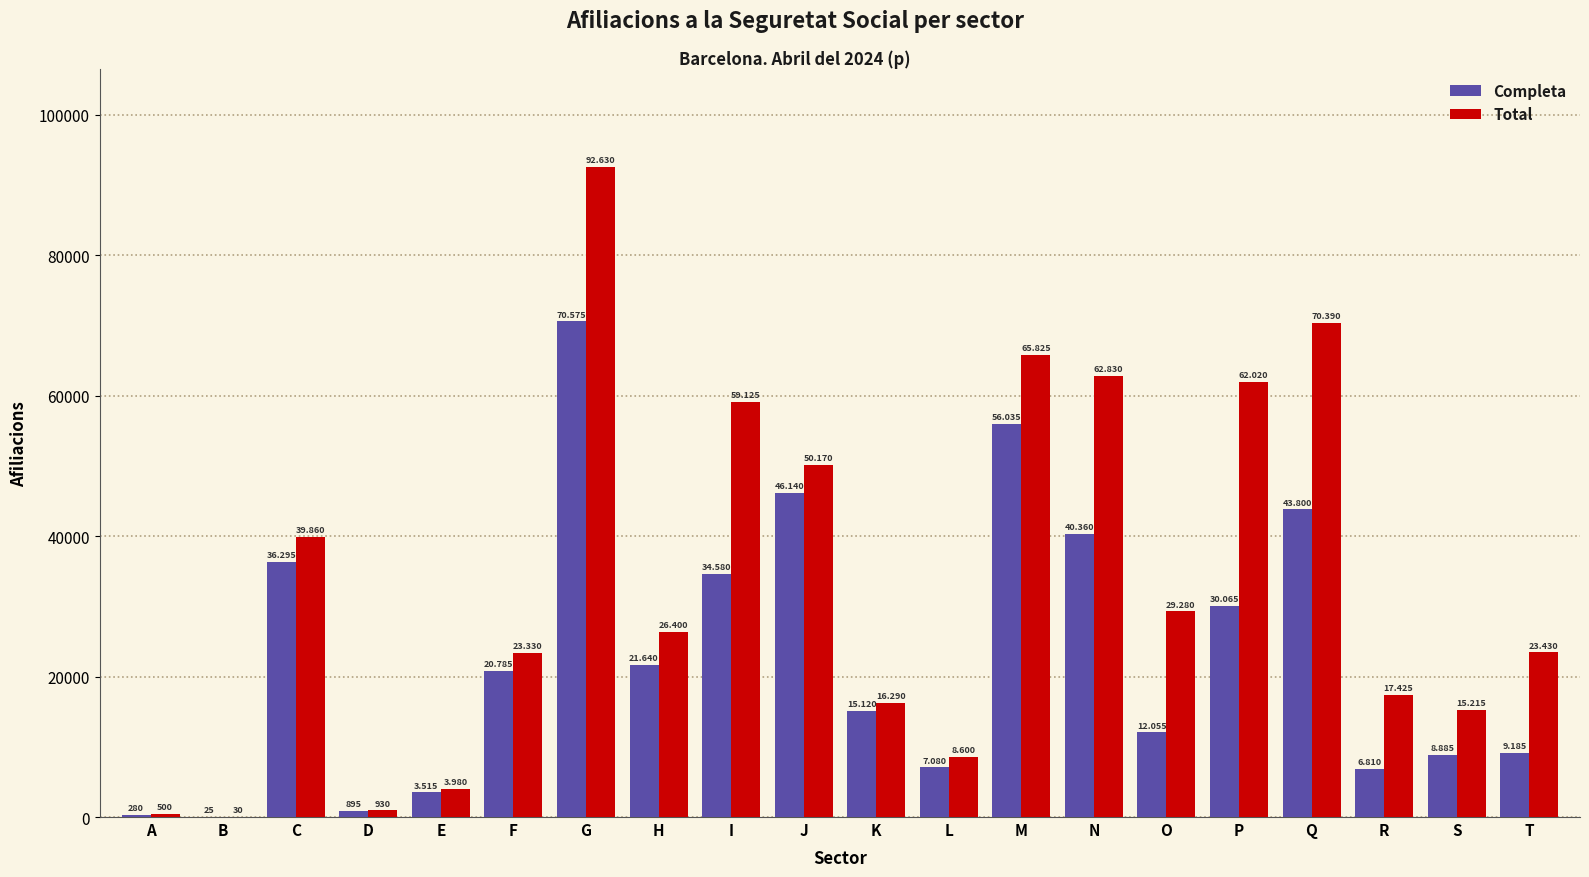

Does the chart contain stacked bars?

No